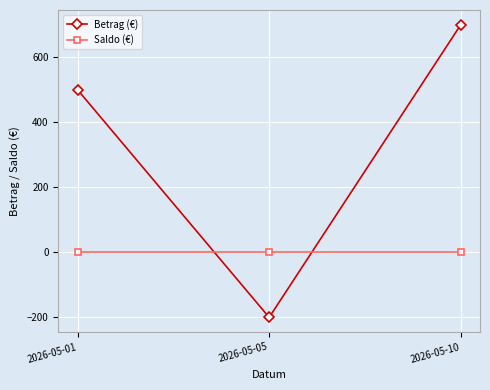

Rank the series at 2026-05-01 from lowest to highest value.

Saldo (€), Betrag (€)